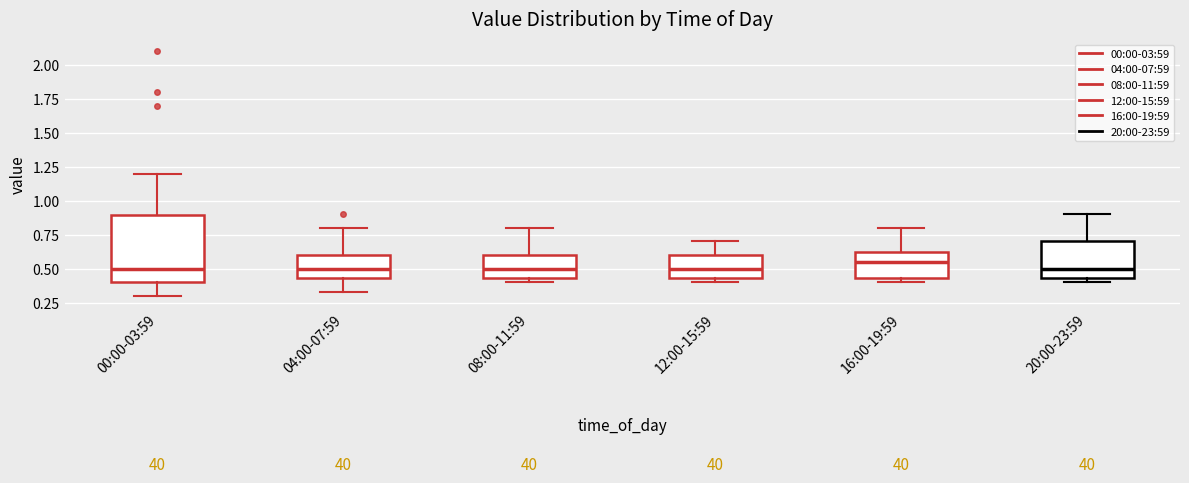

Where is the lower edge of the box for 12:00-15:59 on the y-axis? The values are not printed on the chart, so give them approximately, as read against the axis.

0.45